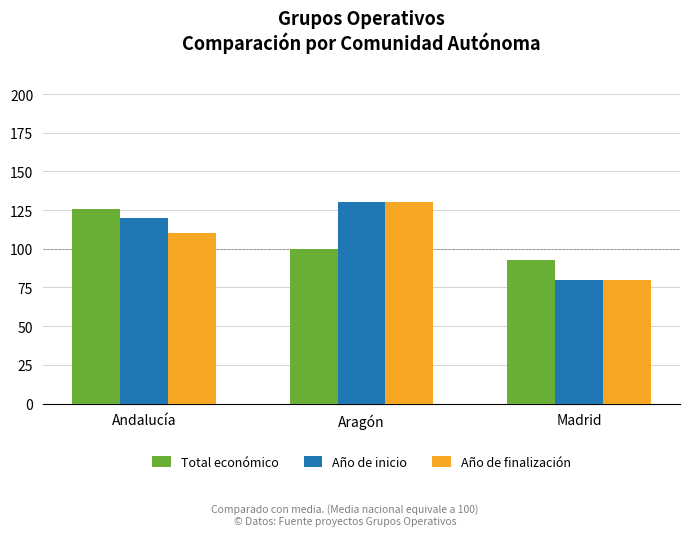

What is the minimum value for Total económico?

93